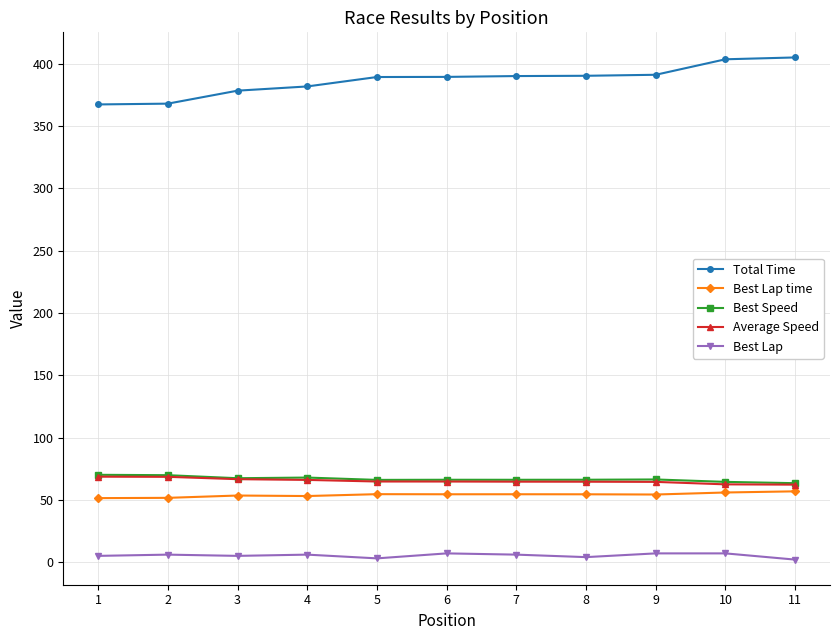

What is the maximum value shown in the chart?

405.2